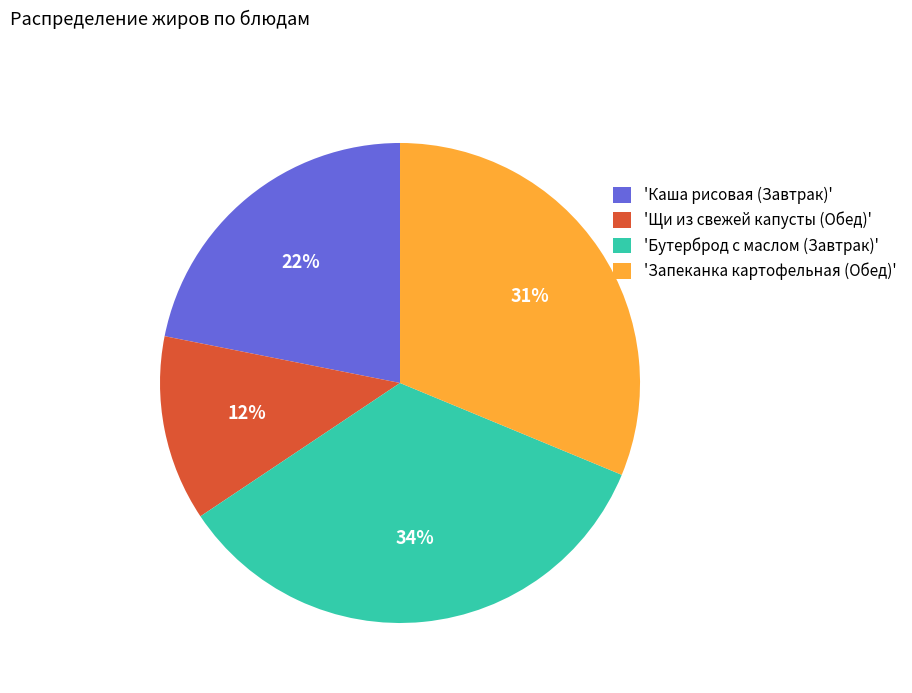

To the nearest percent, what is the difference between the largest and smallest slice percentages?

22%